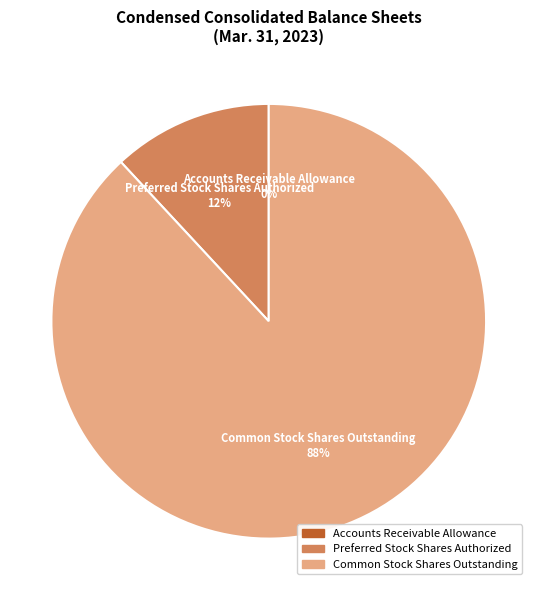

To the nearest percent, what is the average slice percentage?

33%